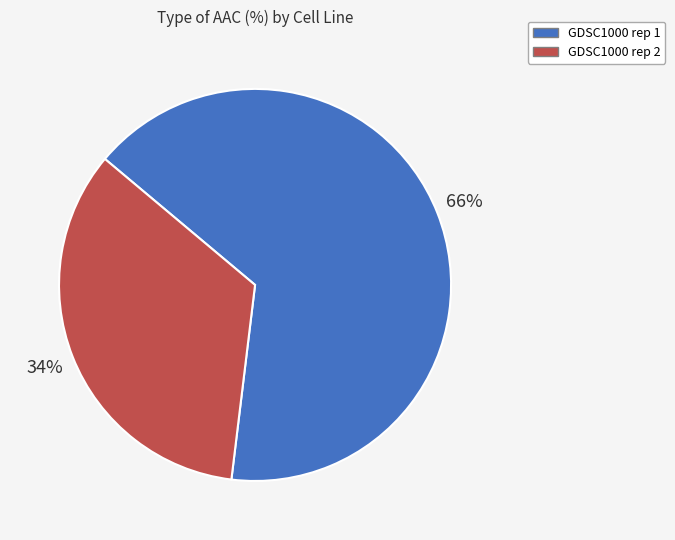

Approximately how many times larger is the value at GDSC1000 rep 2 compared to GDSC1000 rep 1?

0.5